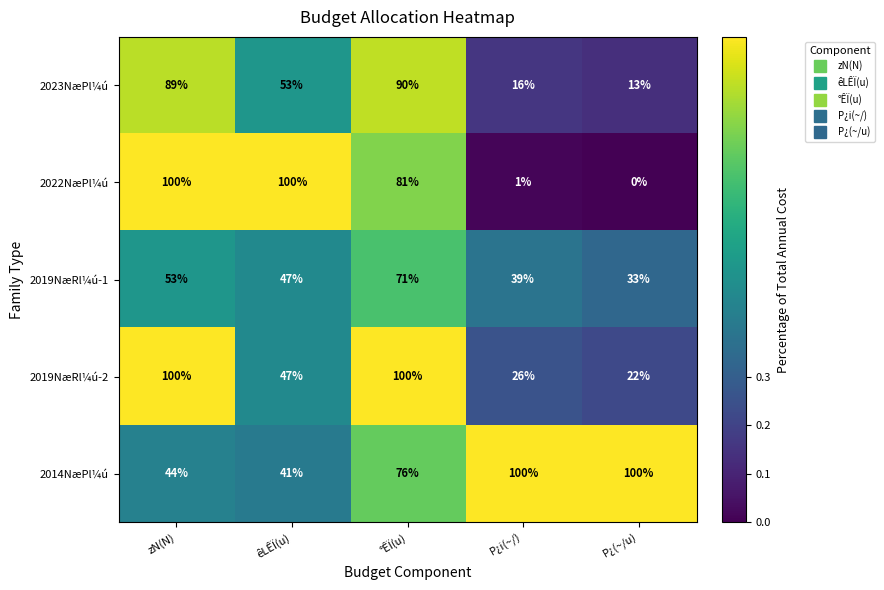

Which series has the widest spread of values?

2022NæPl¼ú